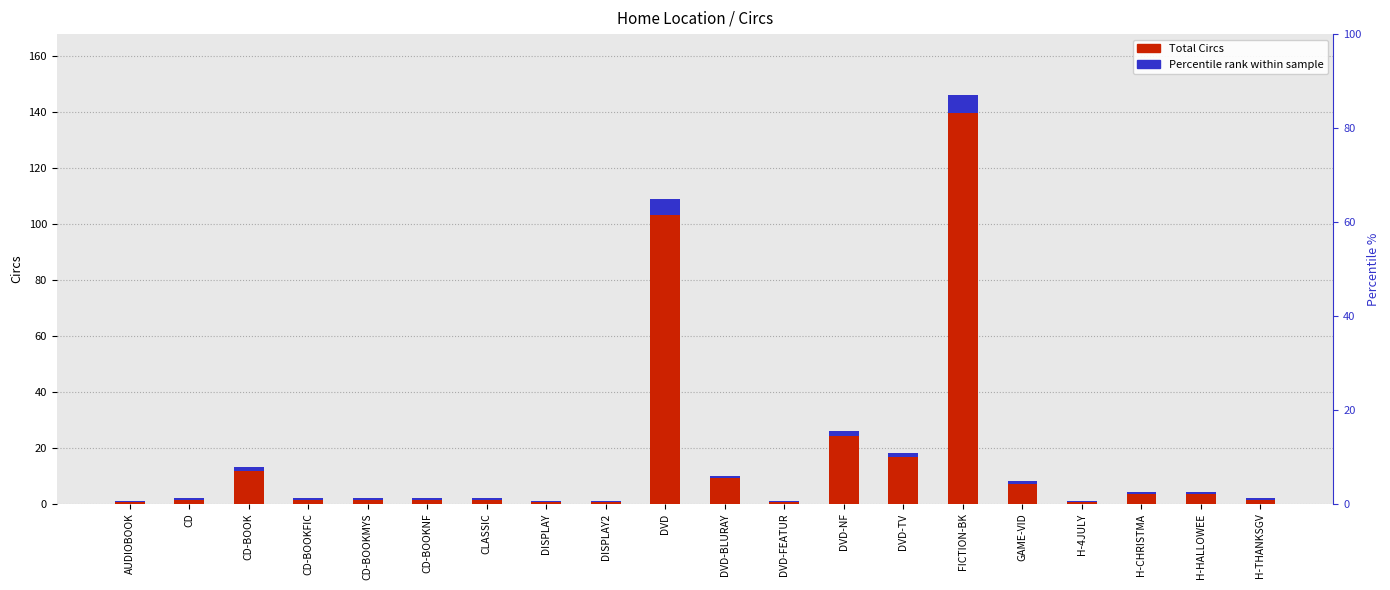

Rank the series by their average value, from lowest to highest.

Accent (percentile marker), Total Circs